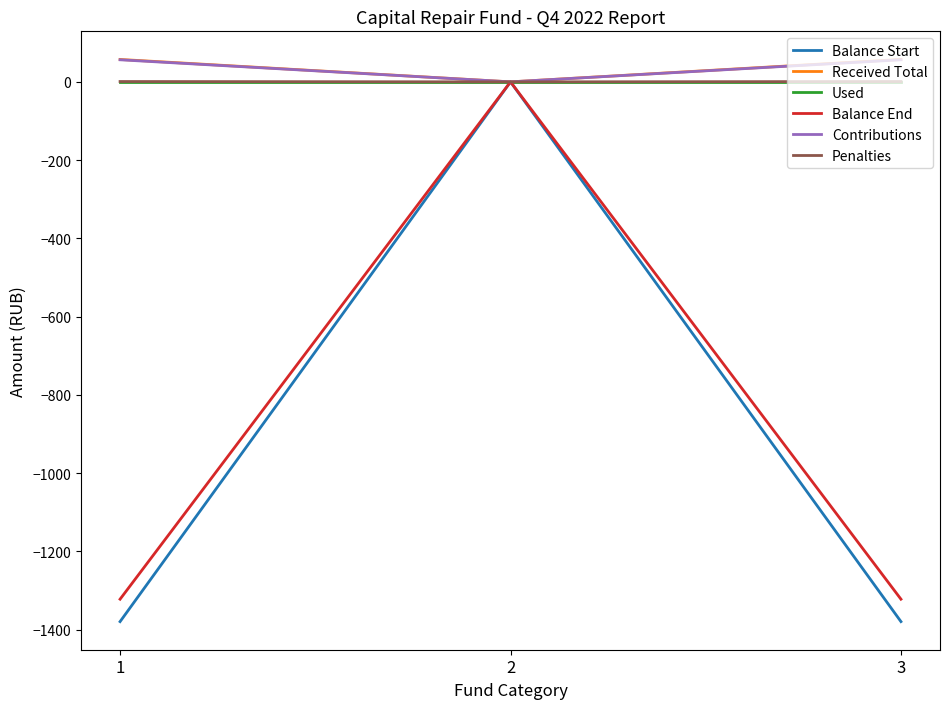

Which category has the highest value in the Balance Start series?

2